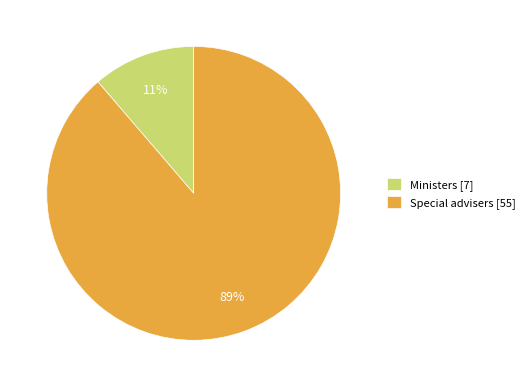

Rank the categories by value from lowest to highest.

Ministers, Special advisers